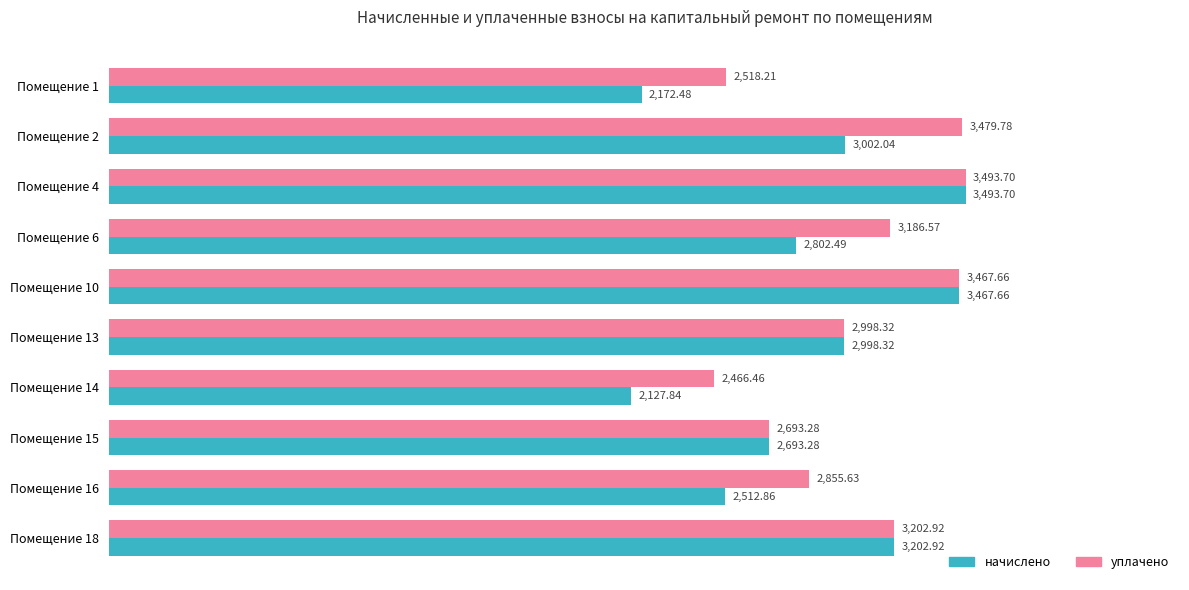

Is the value of начислено at Помещение 1 greater than the value of уплачено at Помещение 1?

No